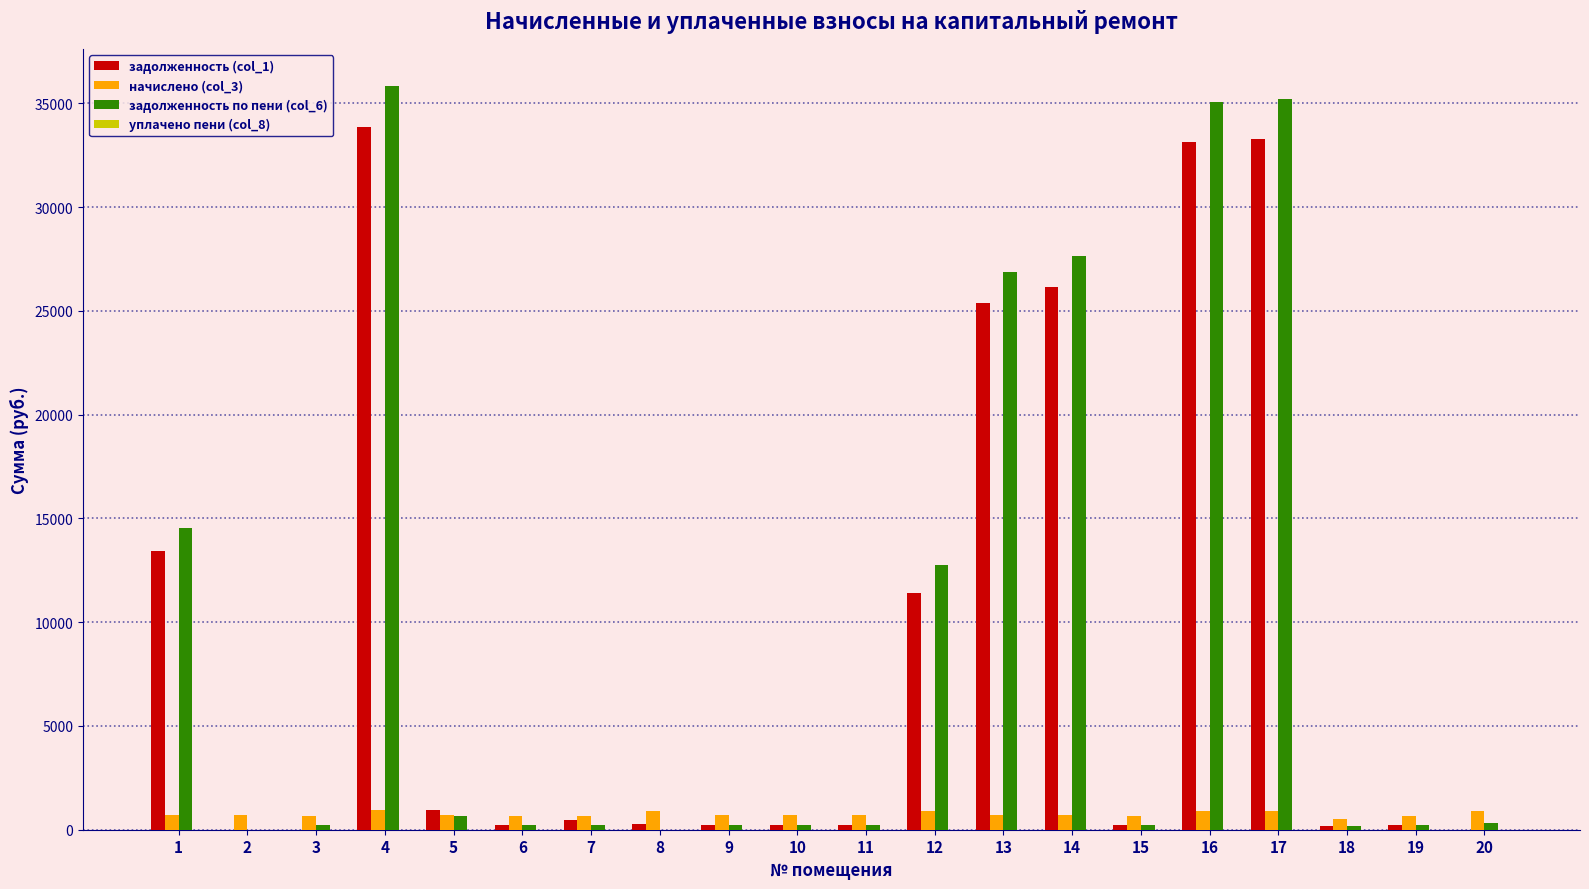

What is the greatest value displayed?

35831.4